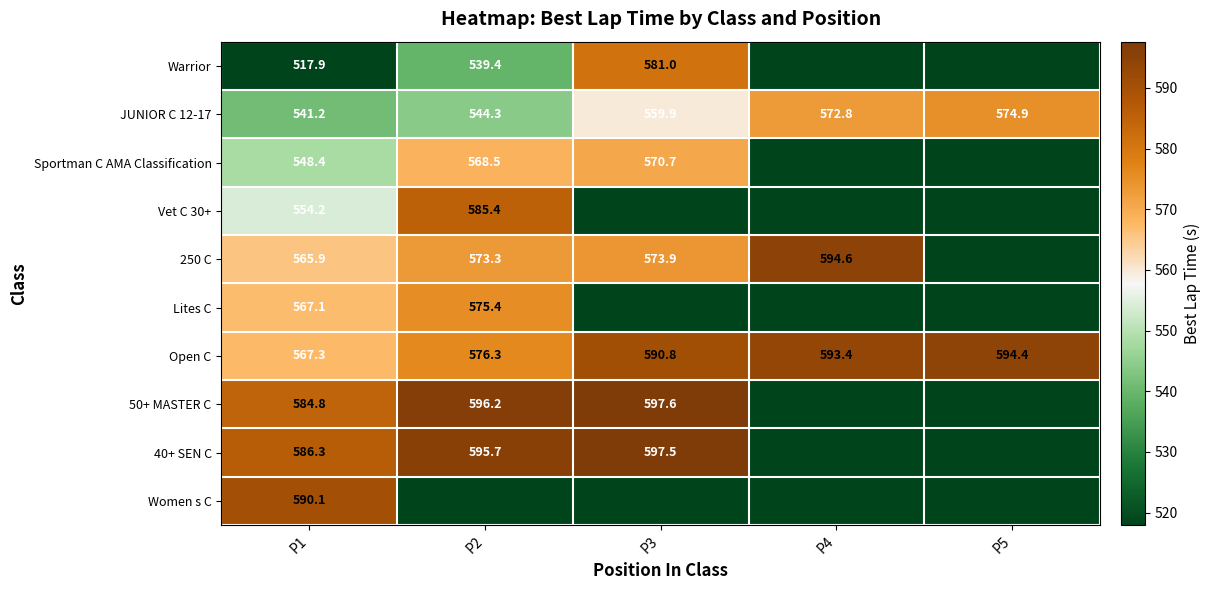

At which category does the chart reach its minimum across all series?

P1